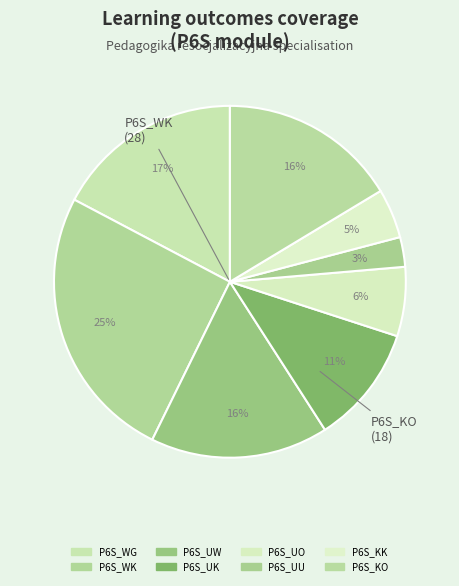

How many slices are in this pie chart?

8